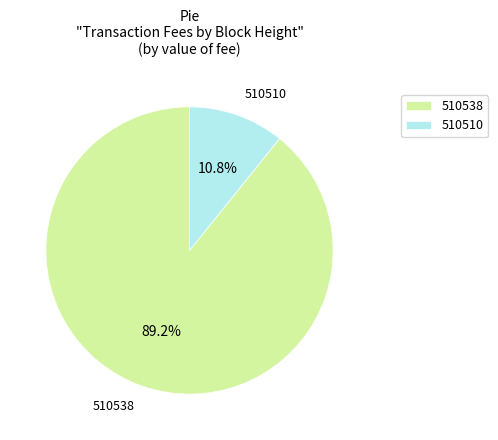

To the nearest percent, what is the combined percentage of 510538 and 510510?

100%